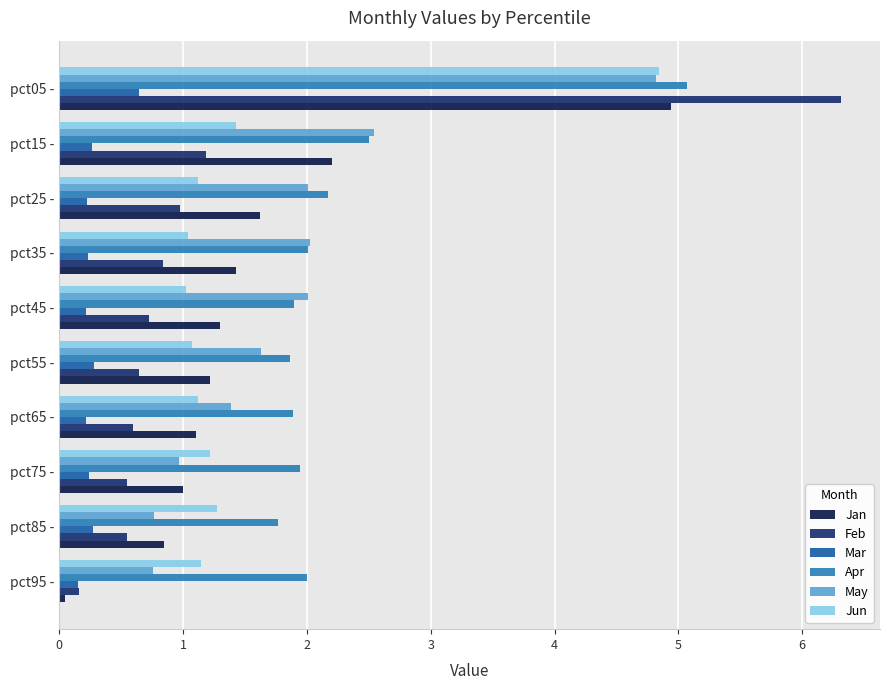

What is the average value of the Apr series?

2.3